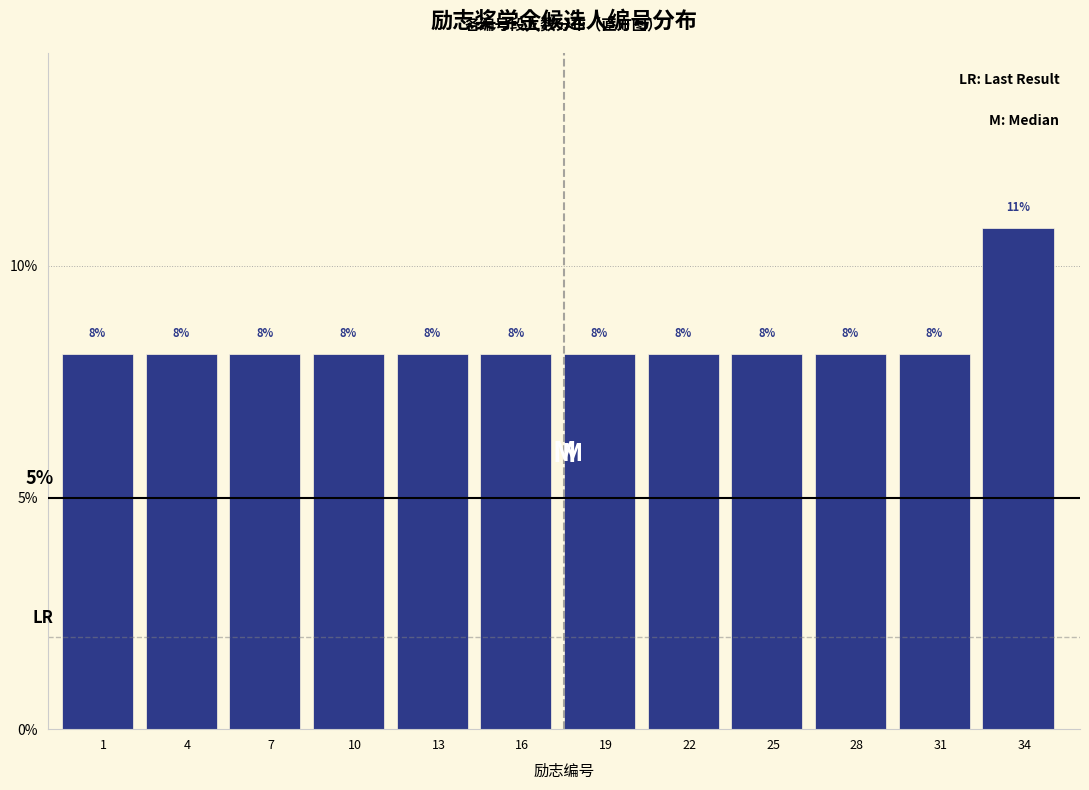

Does the chart contain any negative values?

No